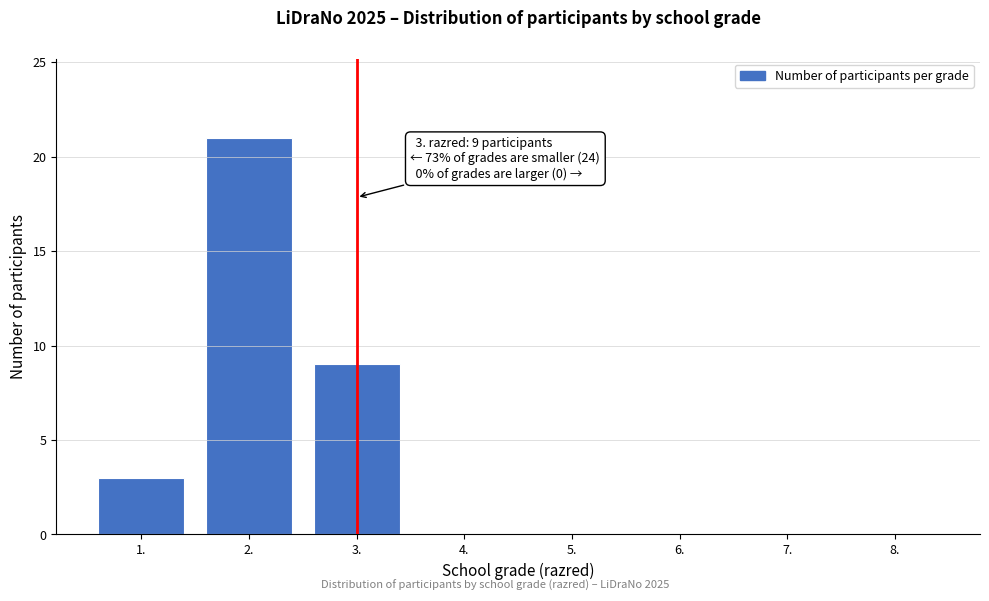

Reading left to right, list all the values displayed in this chart.

1.=3	2.=21	3.=9	4.=0	5.=0	6.=0	7.=0	8.=0